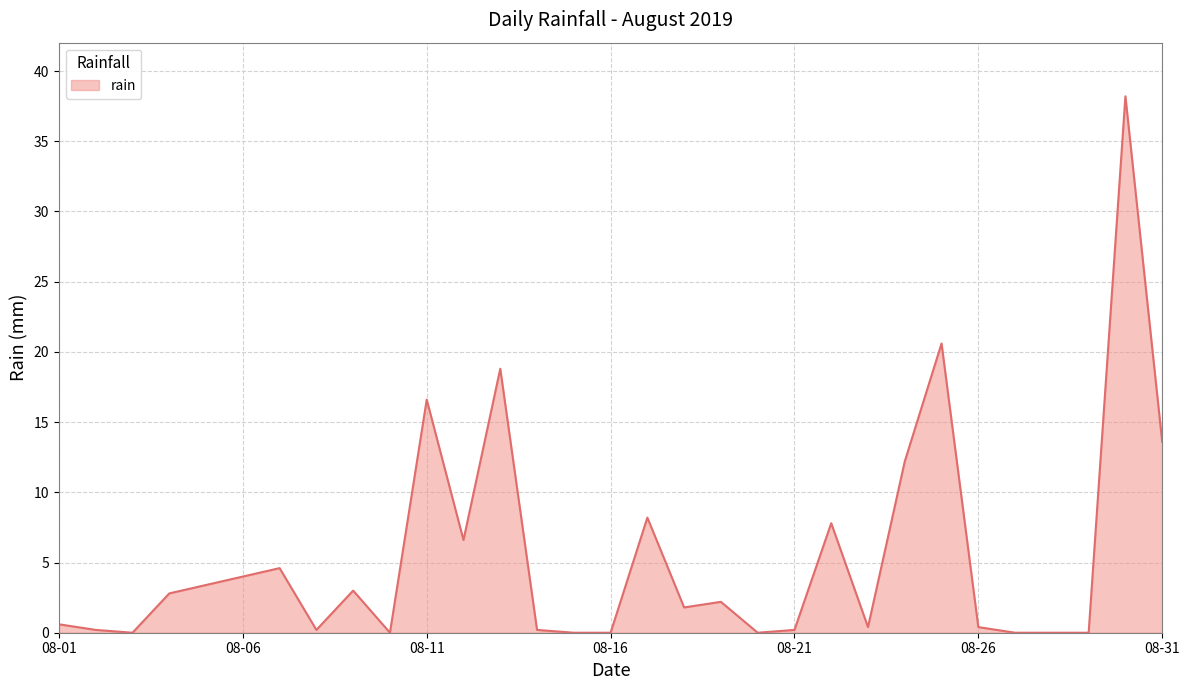

What is the difference between the maximum and minimum values?

38.2